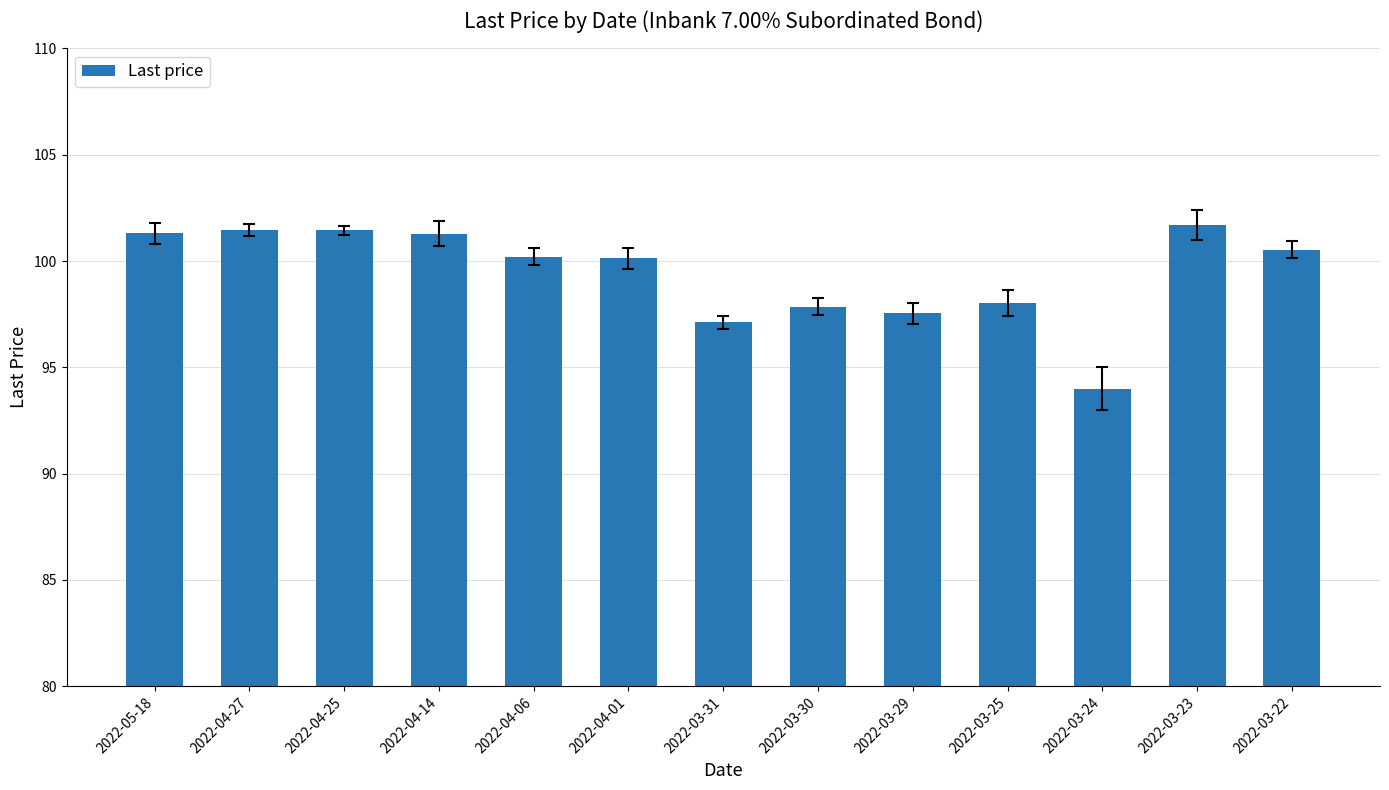

Approximately how many times larger is the value at 2022-04-01 compared to 2022-04-27?

1.0